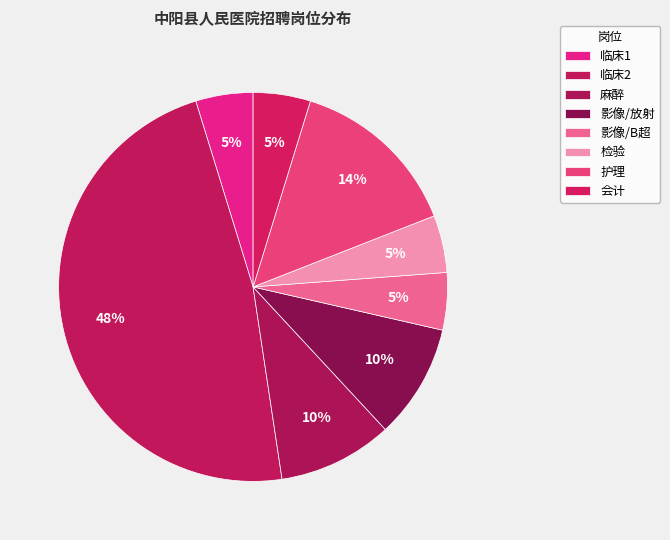

Which category has the smallest portion of the pie?

临床1